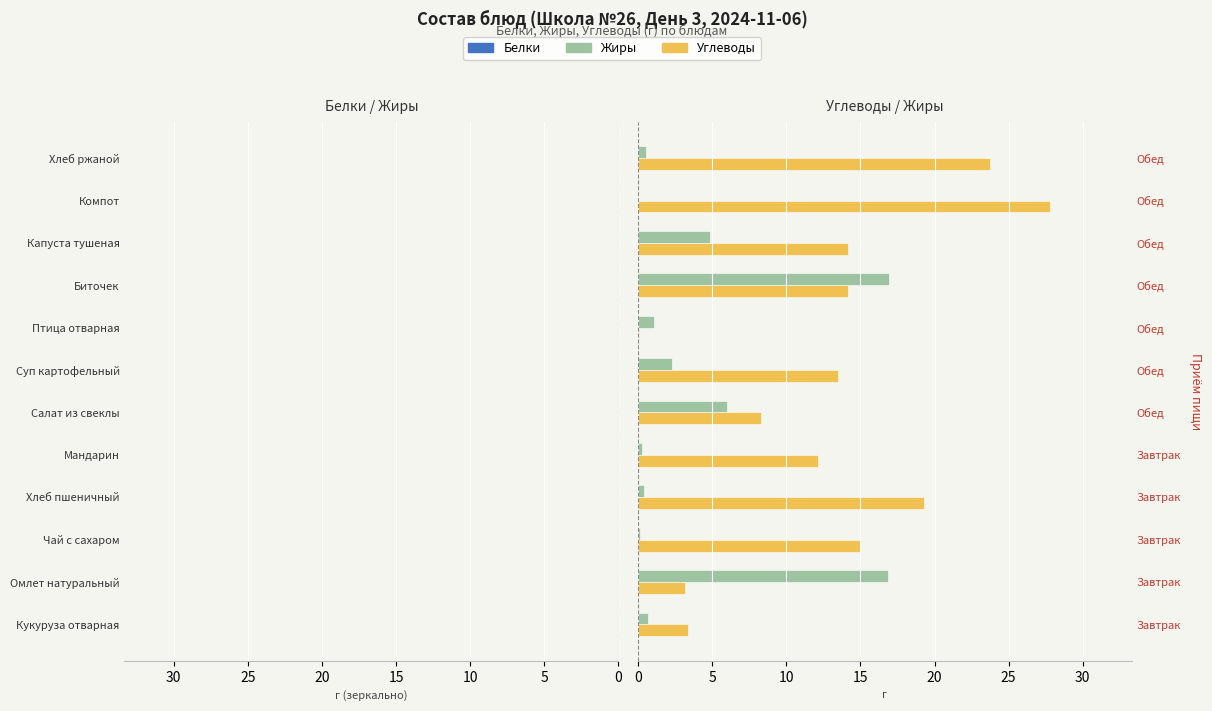

What is the average value of the Углеводы series?

12.9